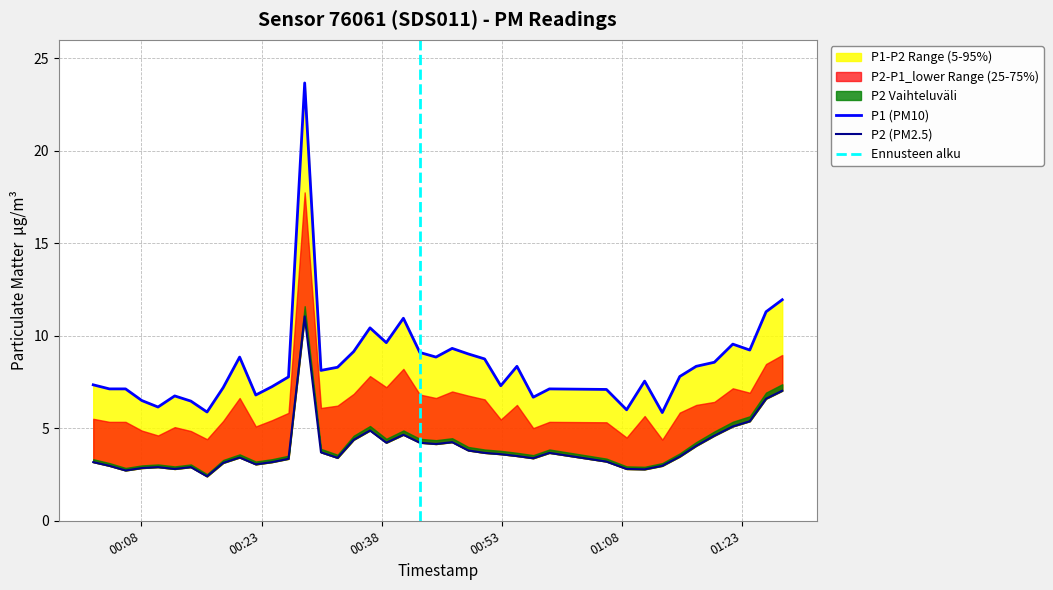

Which series has the largest total across all categories?

P1